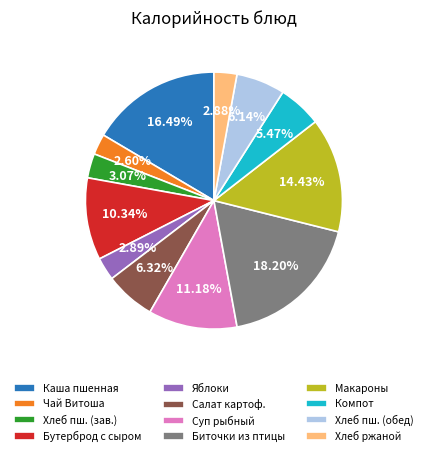

Combined, do Биточки из птицы and Салат картоф. account for over 50%?

No